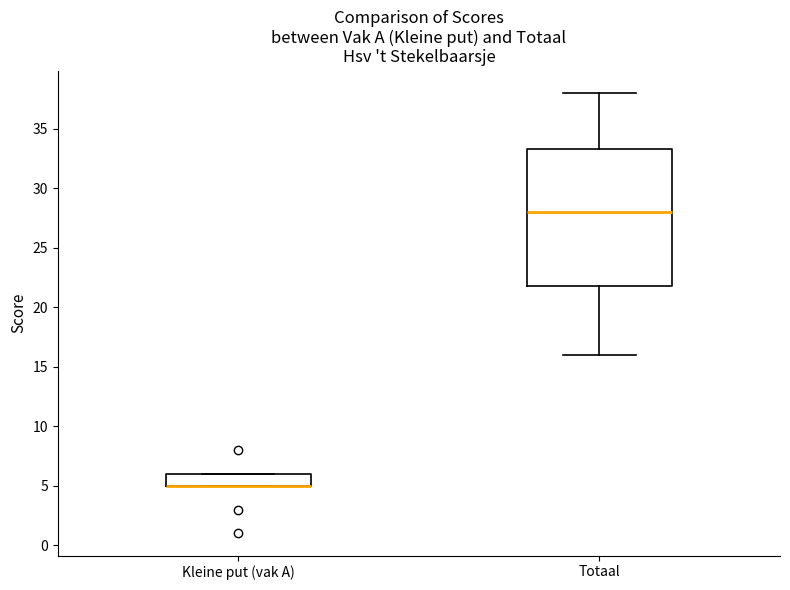

Comparing the boxes themselves (not the whiskers), which one is the tallest?

Totaal